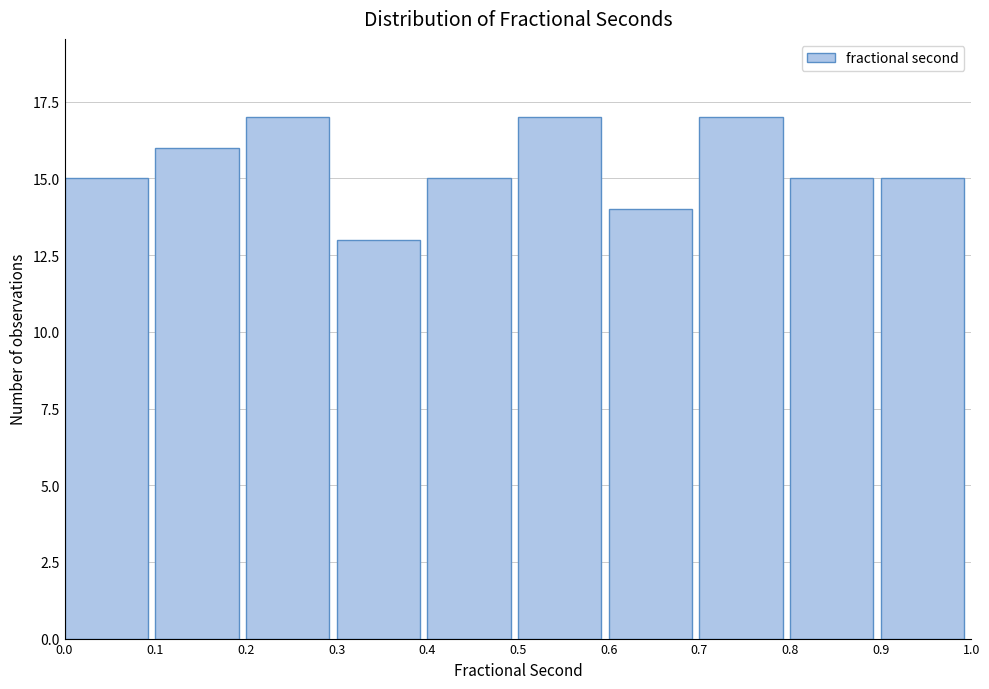

Reading left to right, transcribe this chart: for each bar, give the range it covers on the x-axis and its height. The values are not printed on the chart, so give them approximately, as read against the axis.

0.0 to 0.1: 15
0.1 to 0.2: 16
0.2 to 0.3: 17
0.3 to 0.4: 13
0.4 to 0.5: 15
0.5 to 0.6: 17
0.6 to 0.7: 14
0.7 to 0.8: 17
0.8 to 0.9: 15
0.9 to 1.0: 15